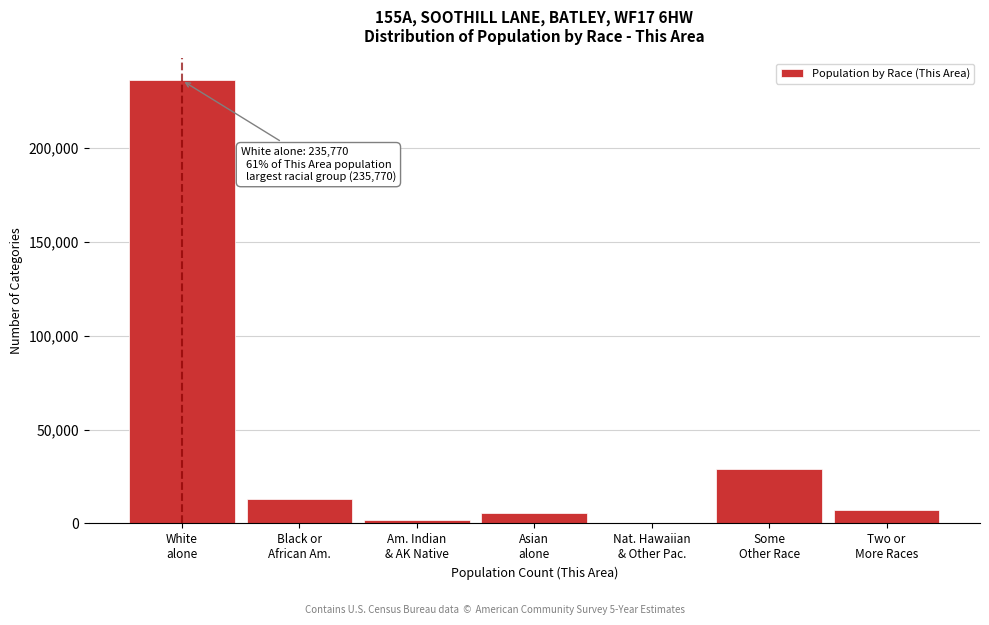

What is the greatest value displayed?

235770